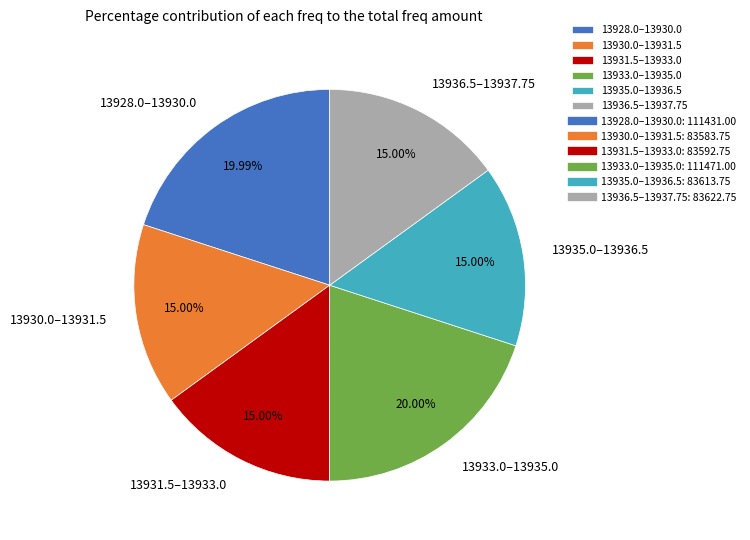

To the nearest percent, what is the average slice percentage?

17%